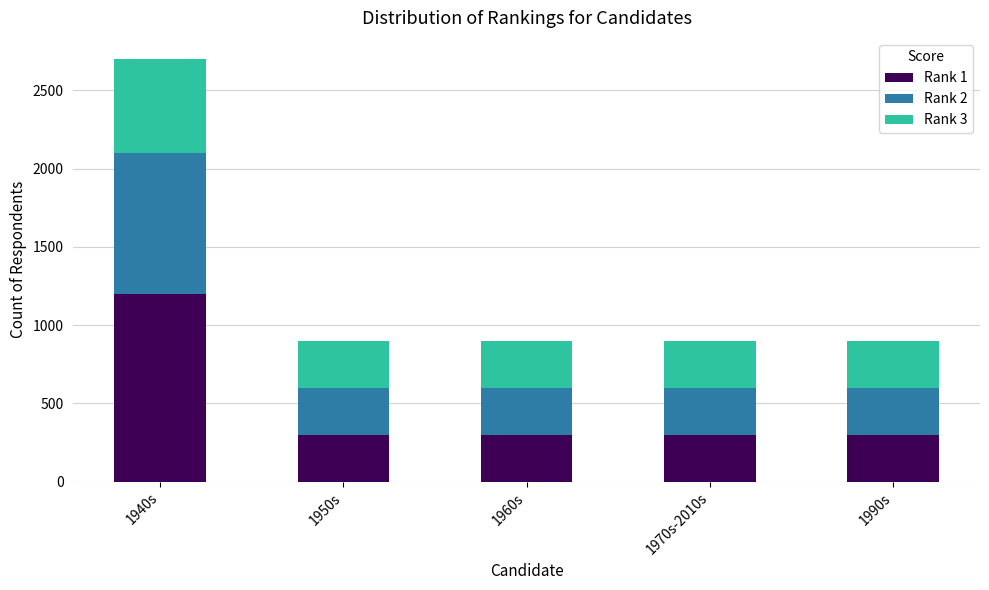

Reading left to right, list the values for the Rank 1 series.

1940s=1200	1950s=300	1960s=300	1970s-2010s=300	1990s=300